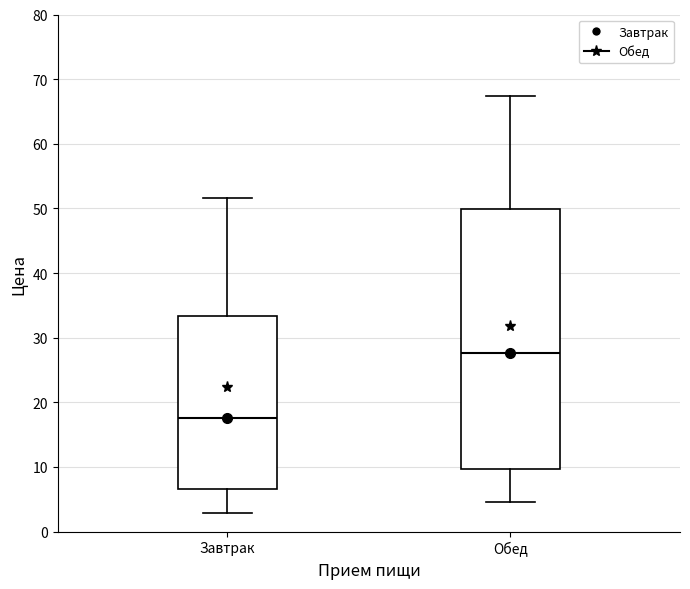

Which box has the lowest median line?

Завтрак